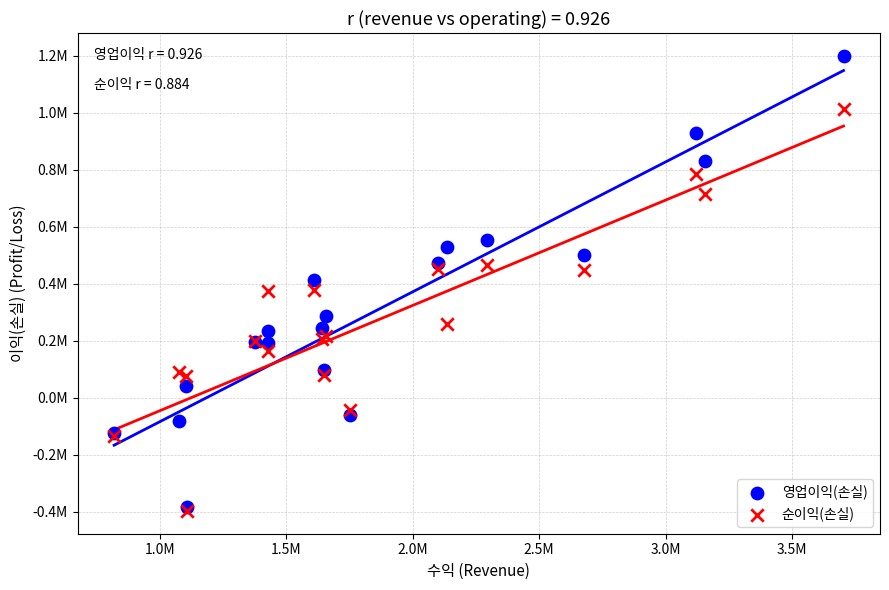

What are all the series names shown in the legend?

영업이익(손실), 순이익(손실)